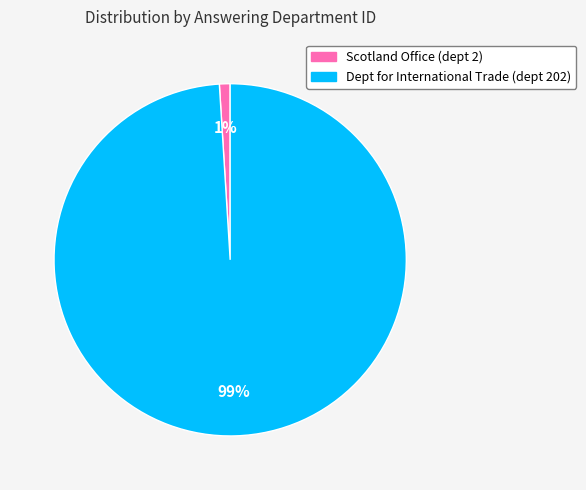

Is it true that Scotland Office (dept 2) is 8% of the pie?

False